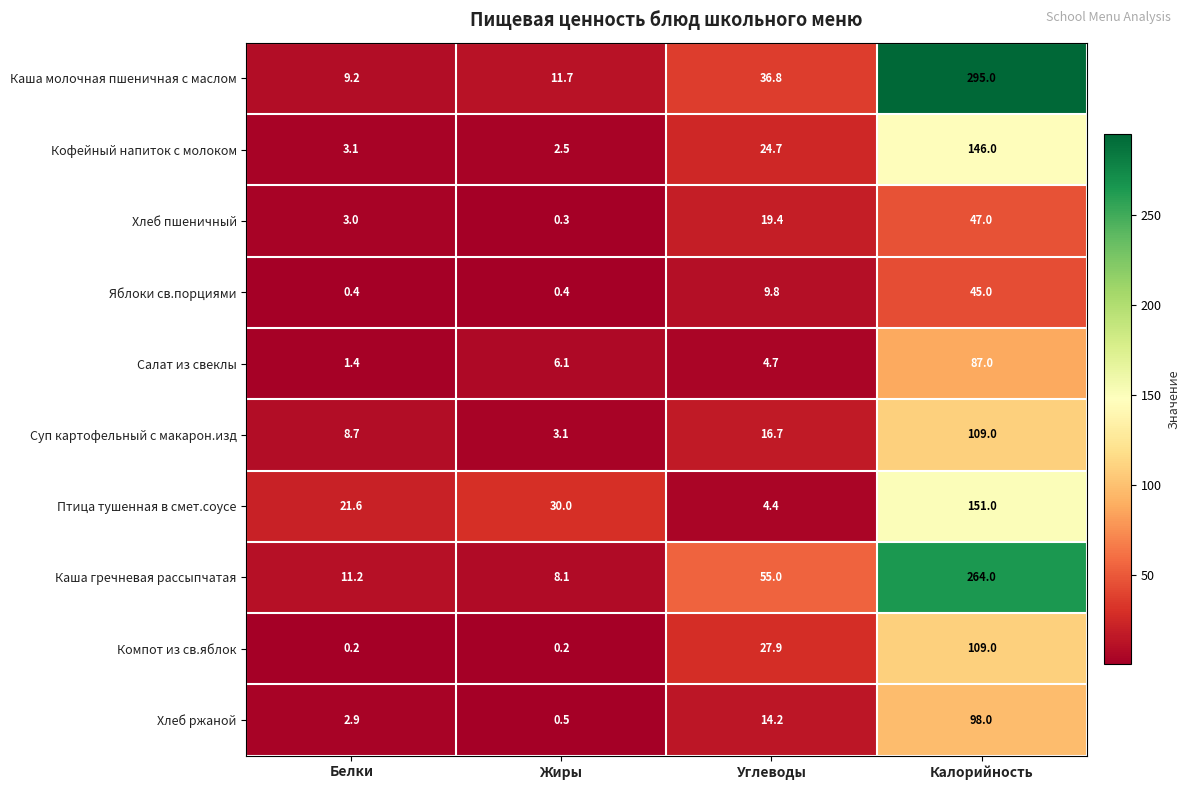

At how many categories does at least one series exceed 13?

4